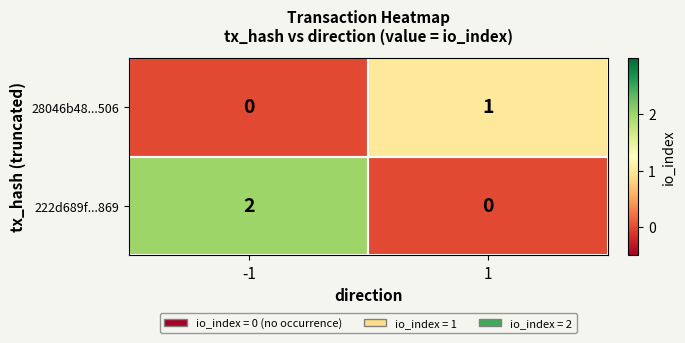

Is it true that 28046b48...506 equals 1 at 1?

True